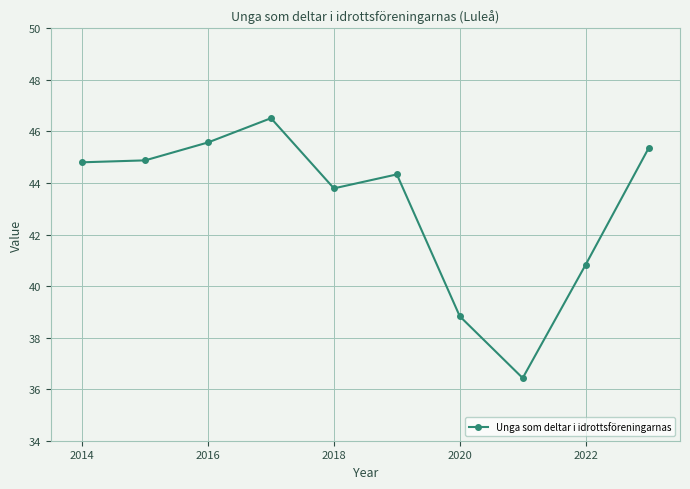

What is the difference between the maximum and minimum values?

10.1